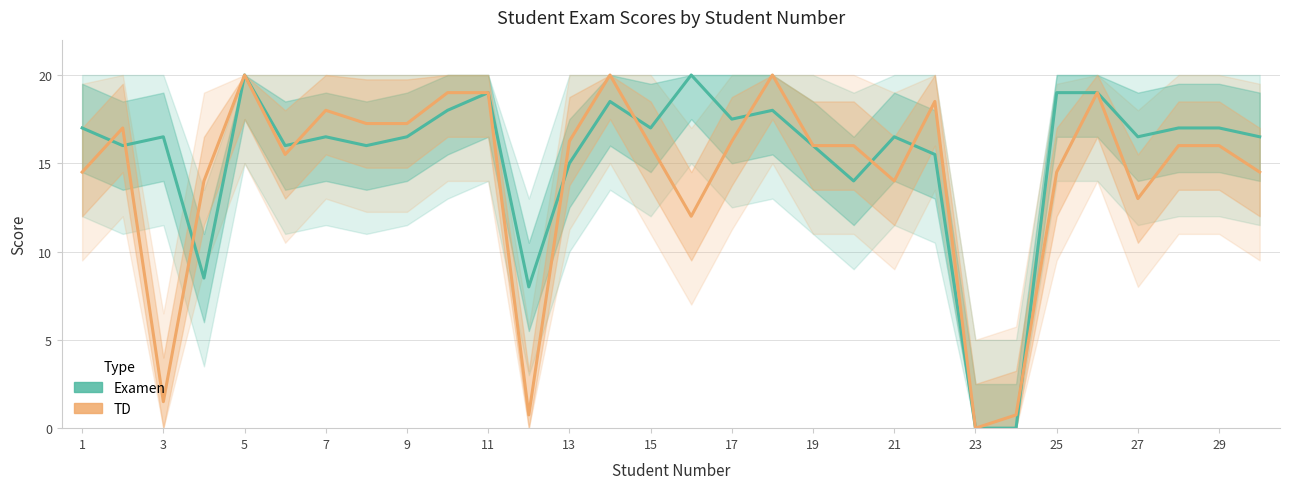

Rank the series by their maximum value, from highest to lowest.

Examen, TD